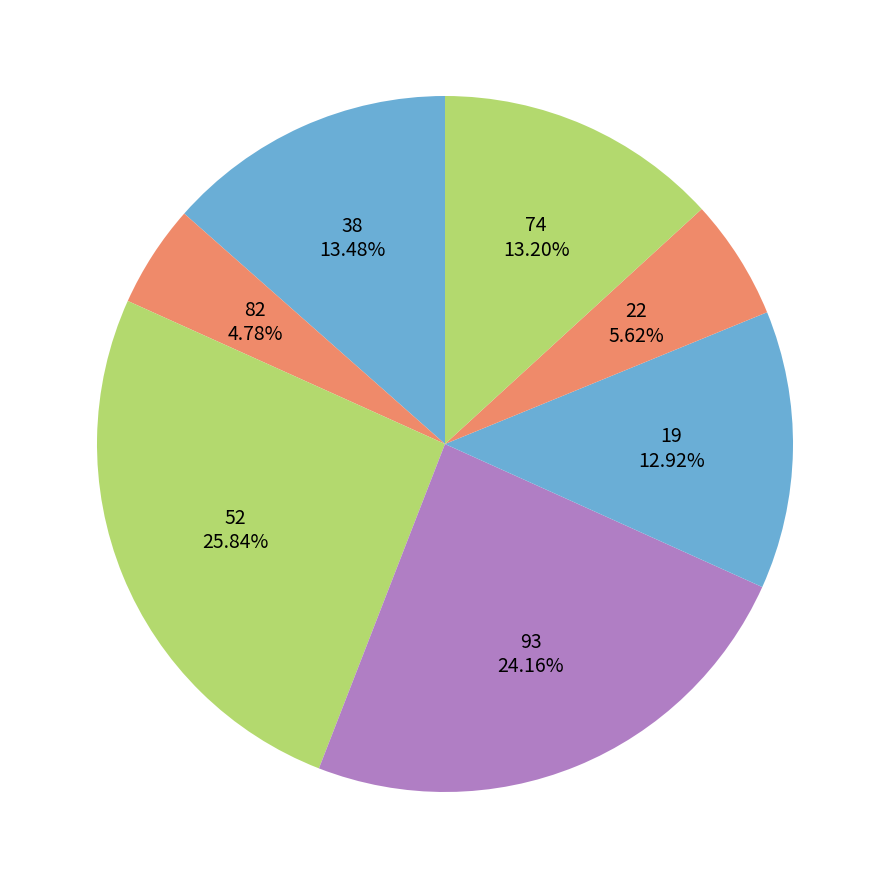

To the nearest percent, what is the difference between the largest and smallest slice percentages?

21%